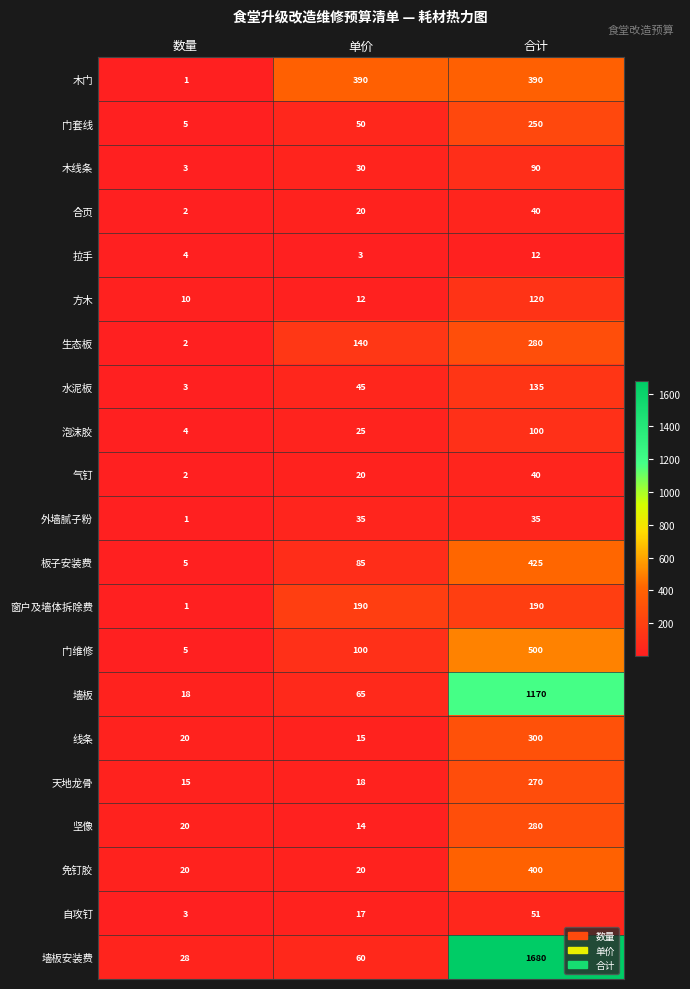

How many 合页 values are between 2 and 40?

3